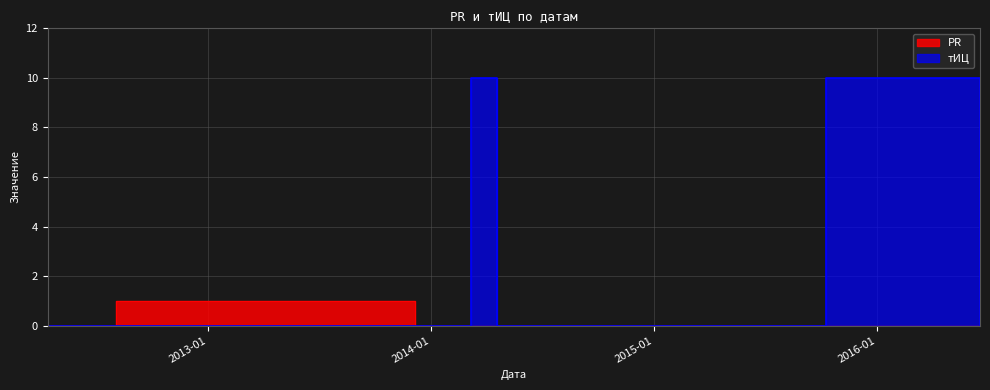

What is the label of the 5th point from the left?

2014-04-19